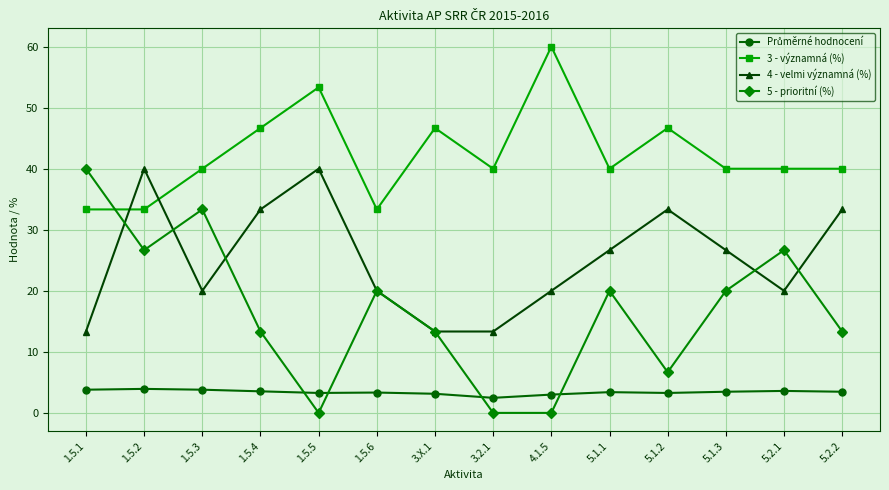

True or false: 4 - velmi významná (%) and 3 - významná (%) intersect in this chart.

True